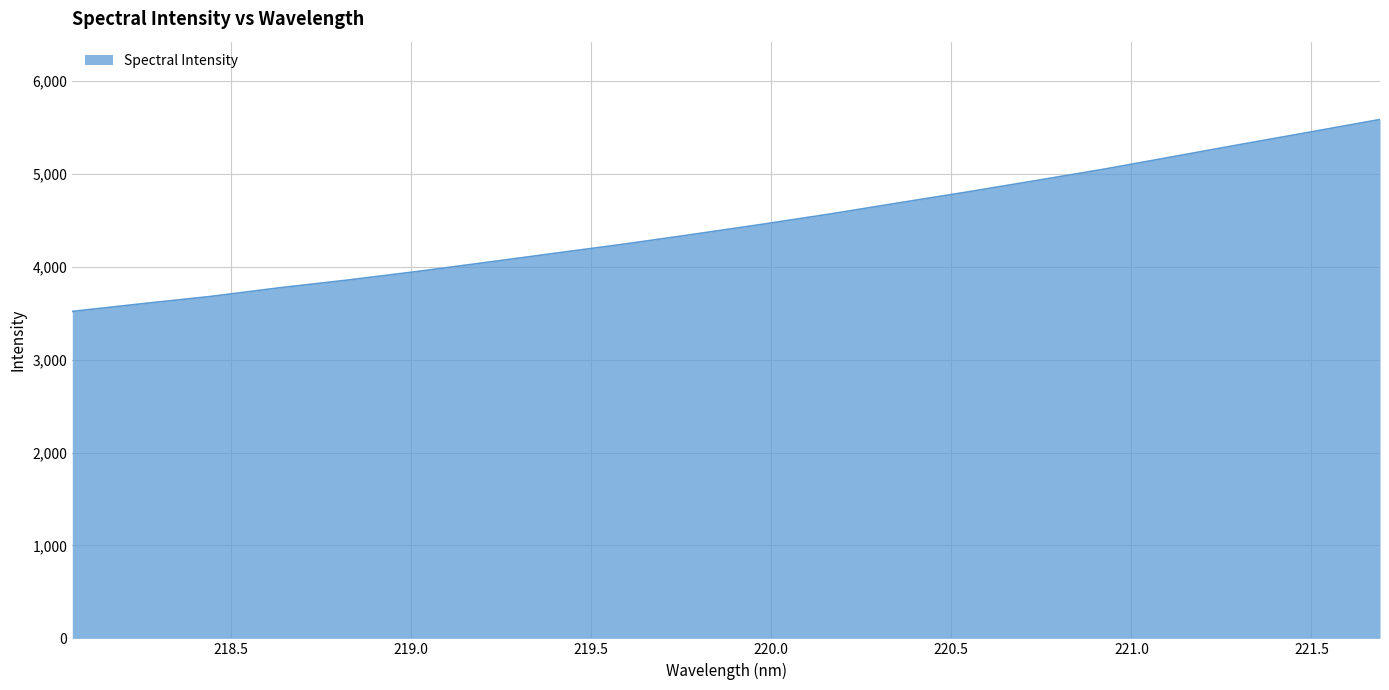

What is the difference between the maximum and minimum values?

2066.5